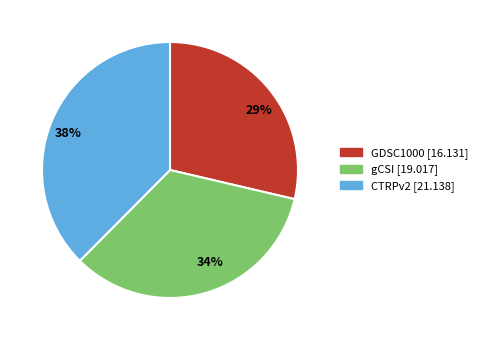

Combined, do 38% and 34% account for over 50%?

Yes